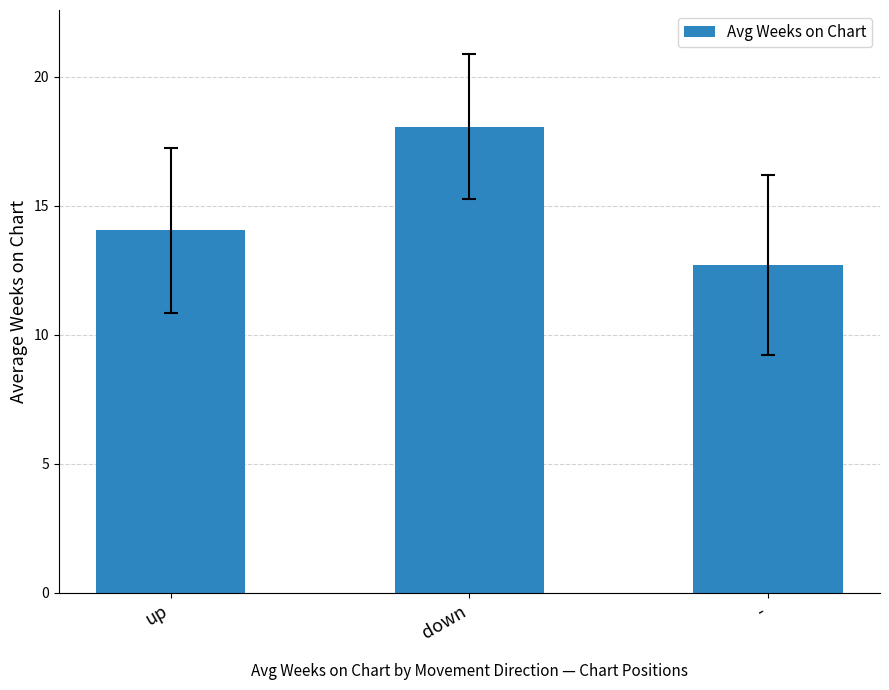

Where is the data nearest to the value 15?

up